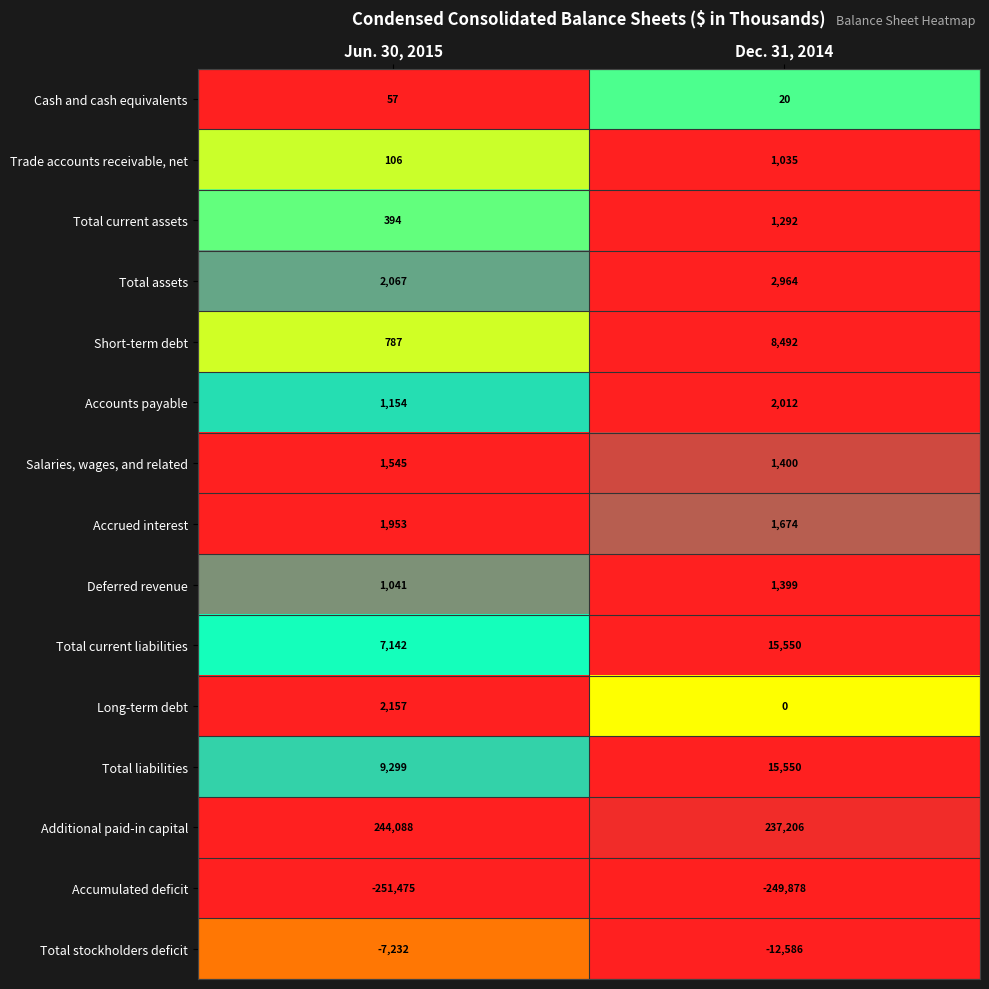

What is the difference between the maximum and minimum values in the Deferred revenue series?

358